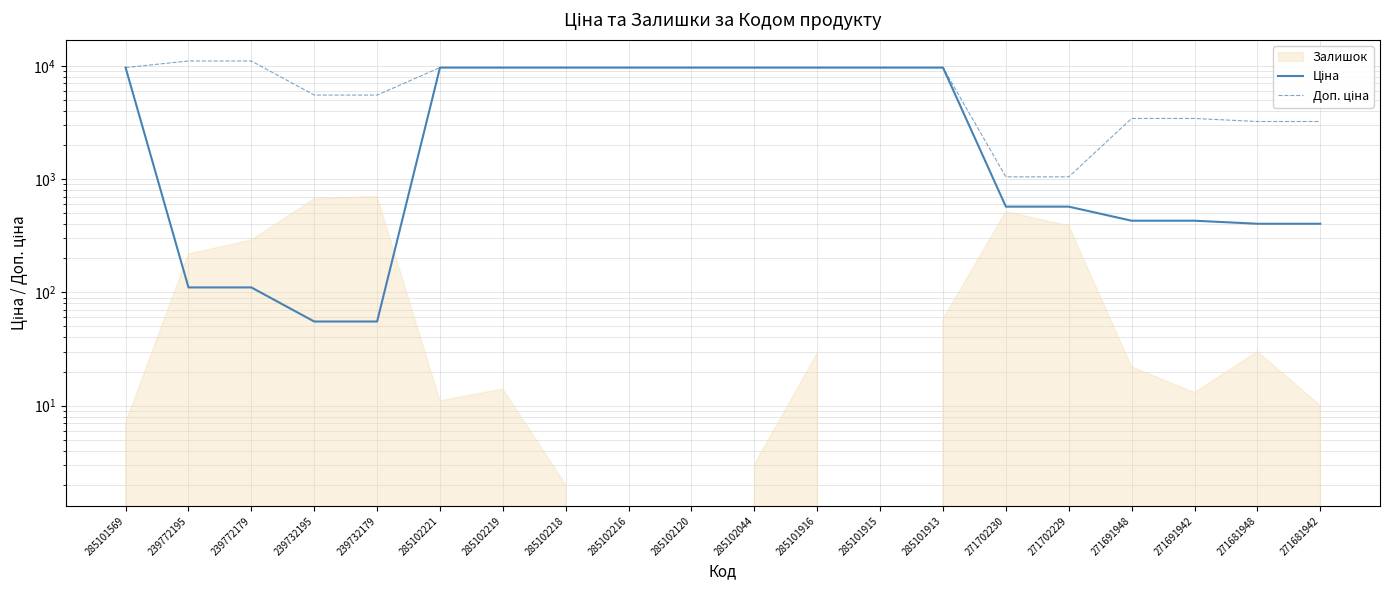

What is the difference between the second highest and minimum values in the Ціна series?

9609.4